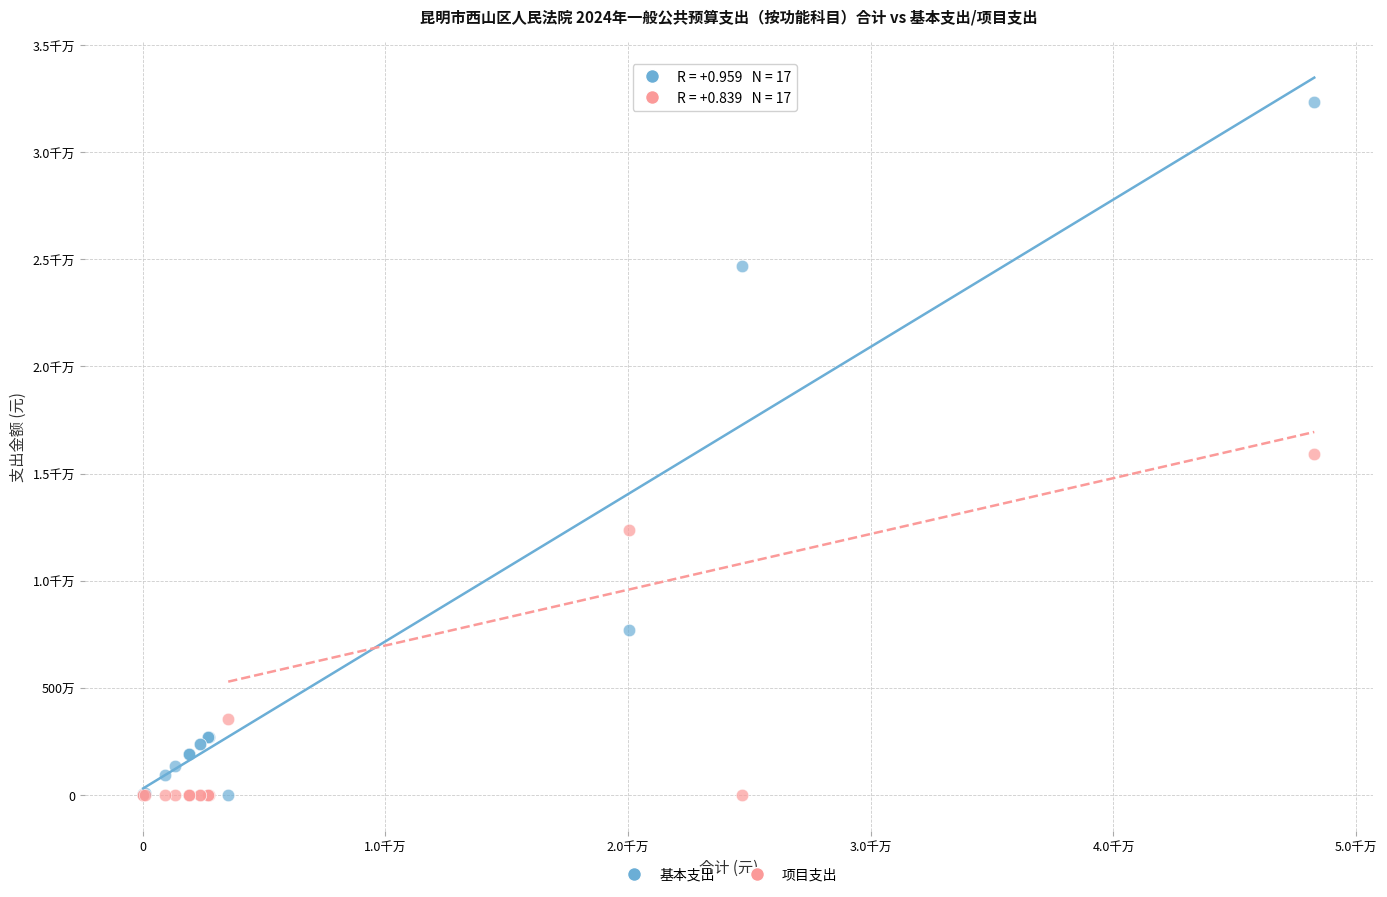

What are all the series names shown in the legend?

基本支出, 项目支出